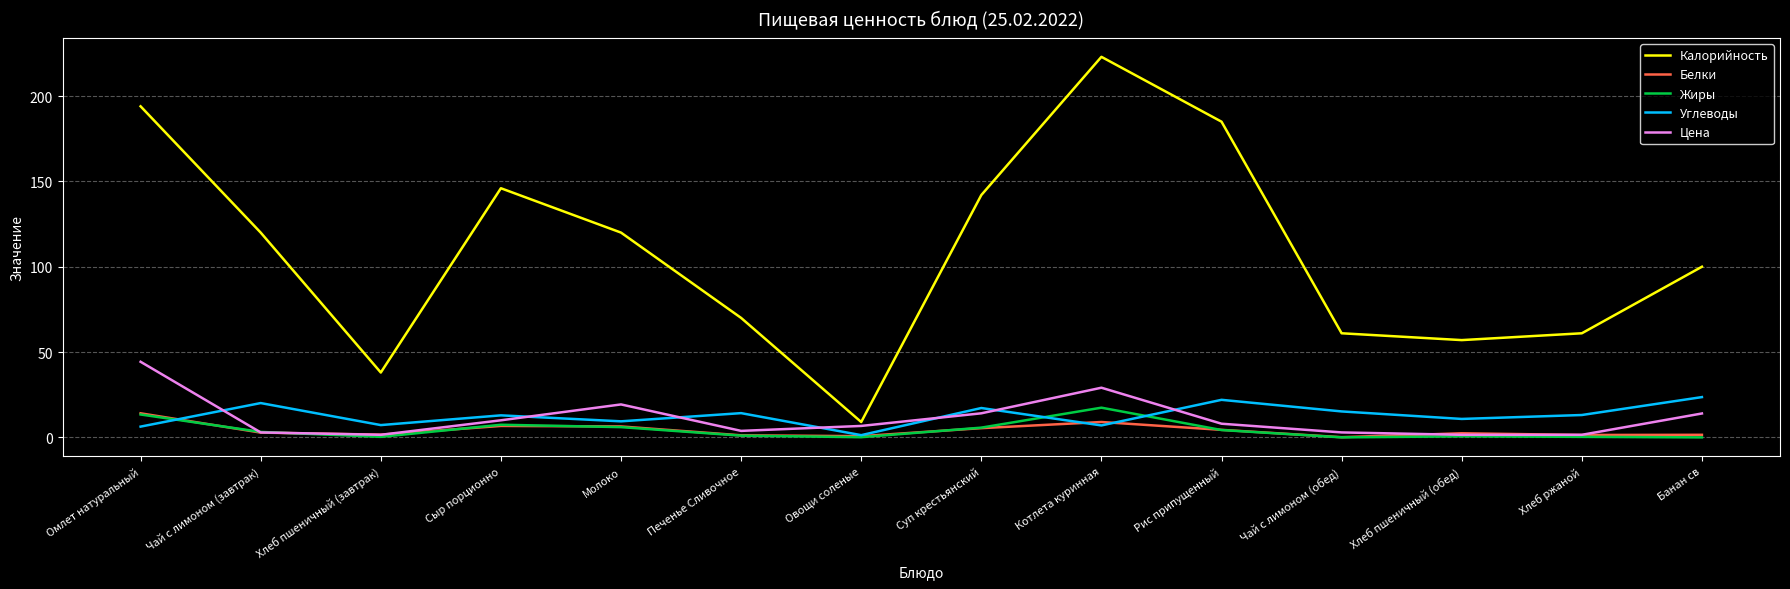

How many distinct data groups are displayed?

5